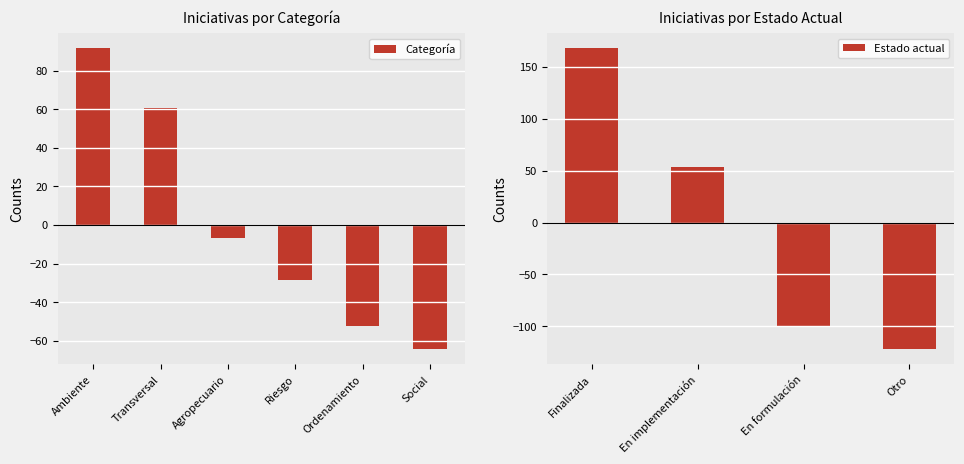

The value of Categoría at Ambiente is 41.5. True or false?

False